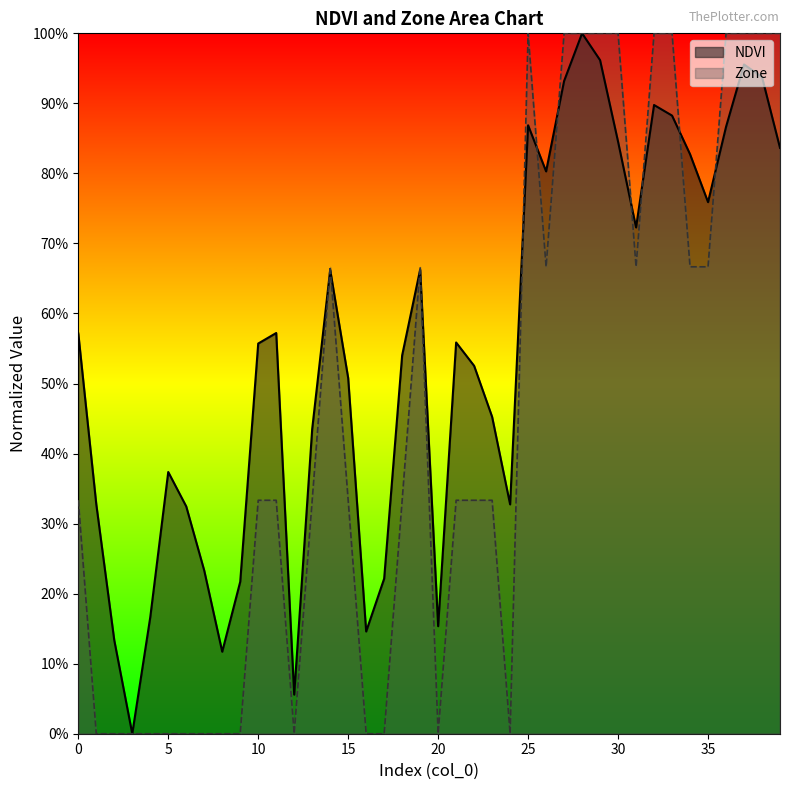

Between 1 and 26, which series saw the biggest shift?

Zone